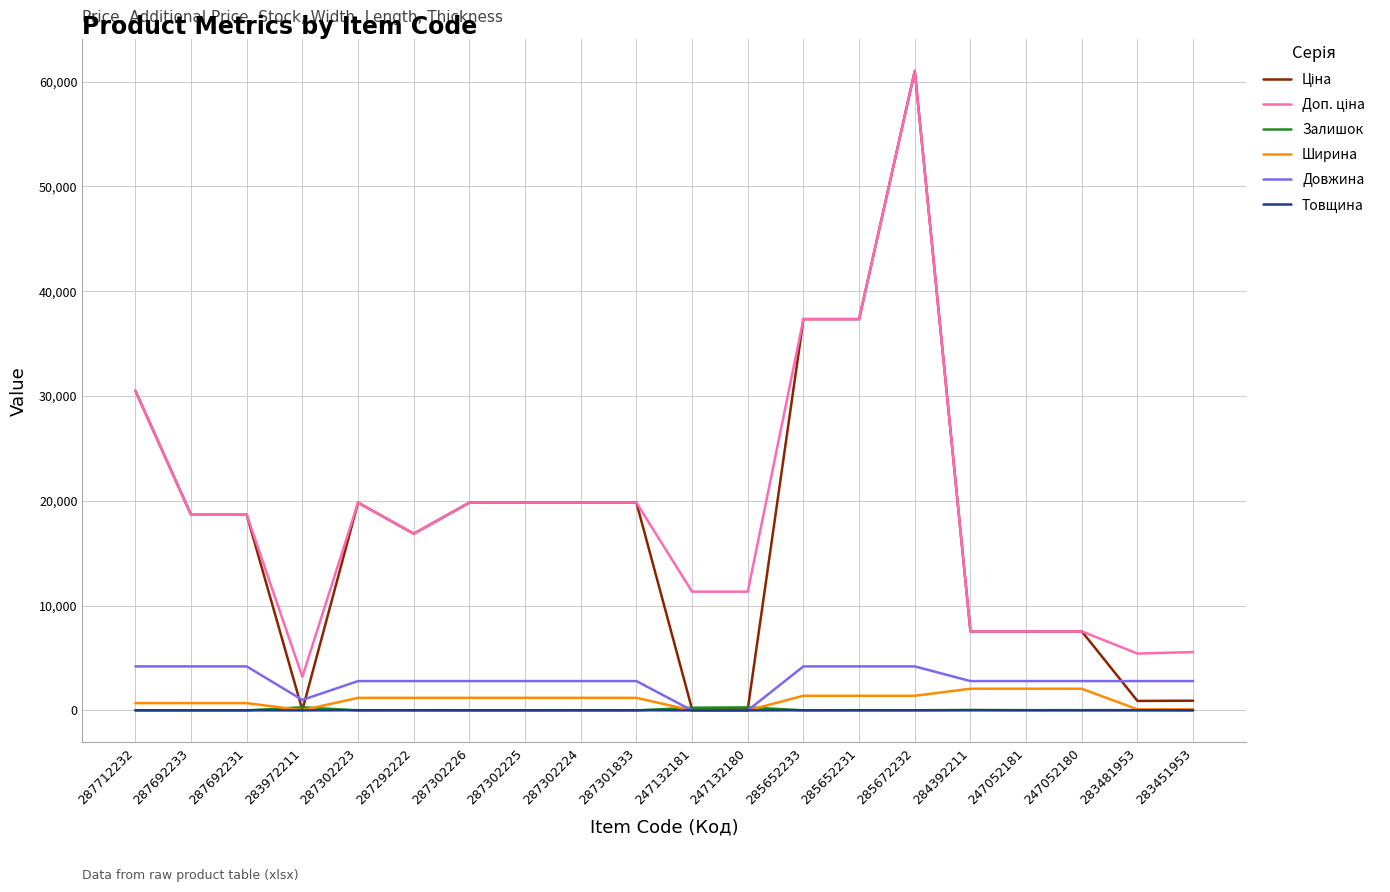

True or false: Залишок has a value of 3.0 at 287302224.

True